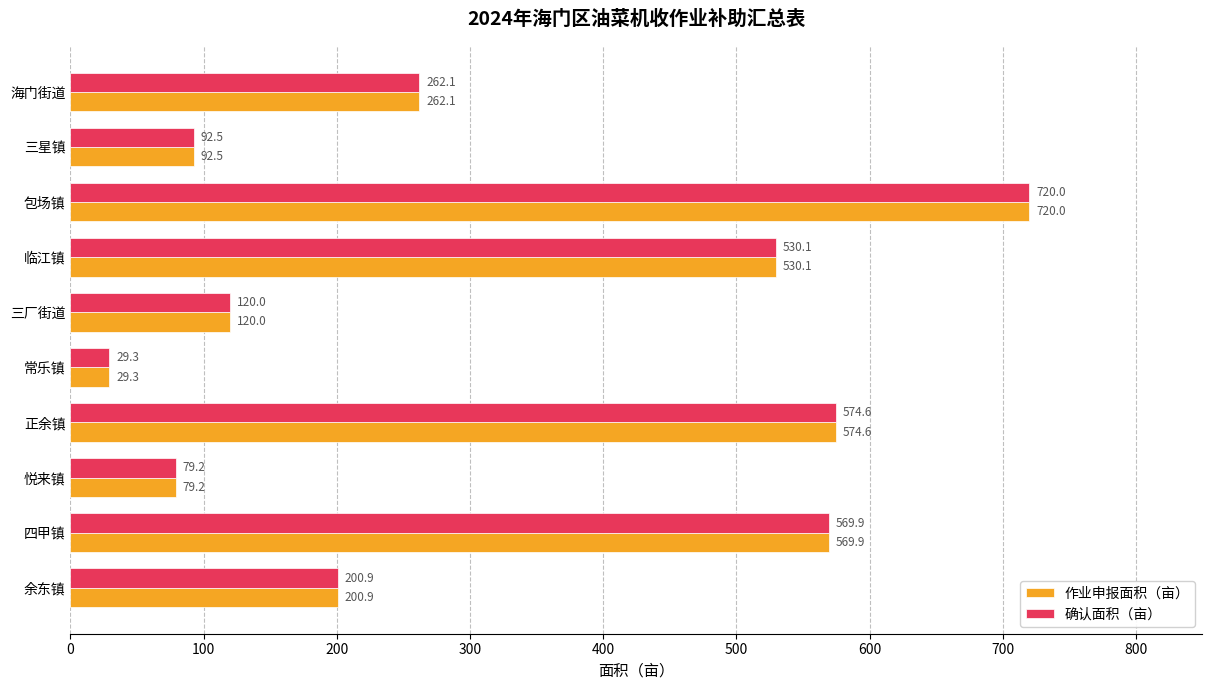

What is the average value of the 作业申报面积（亩） series?

317.9